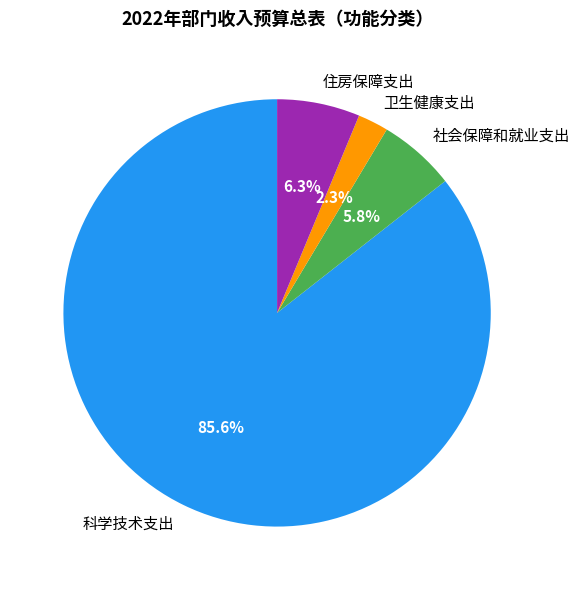

How many slices are in this pie chart?

4